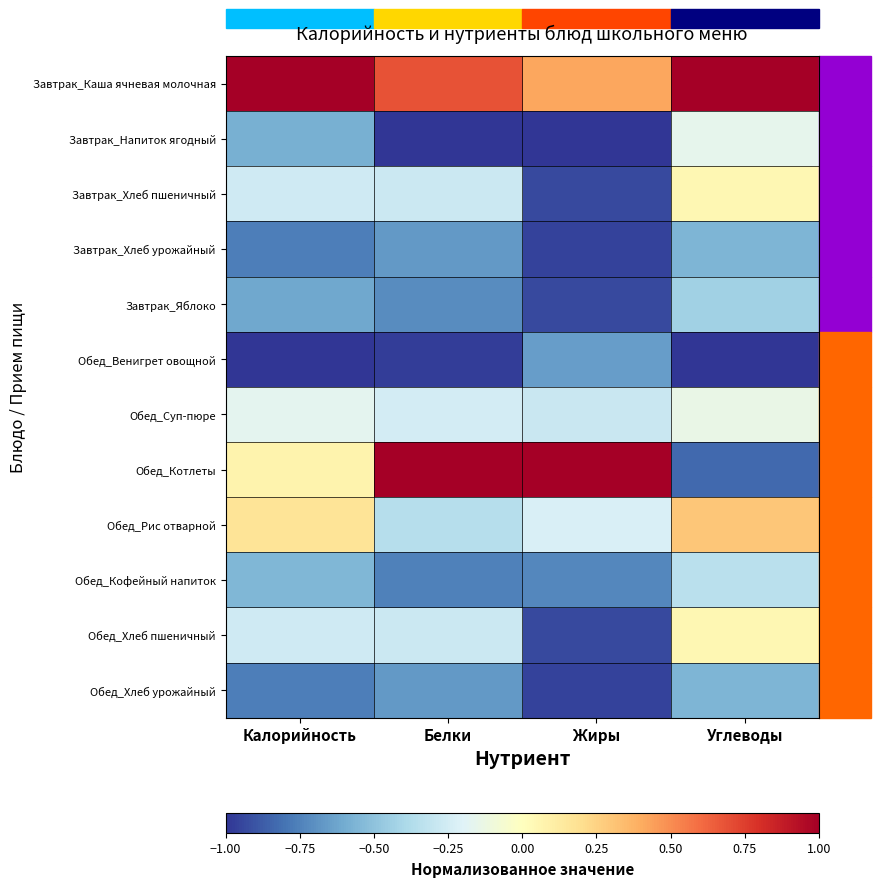

What is the spread (max minus min) of values at Белки?

2.0